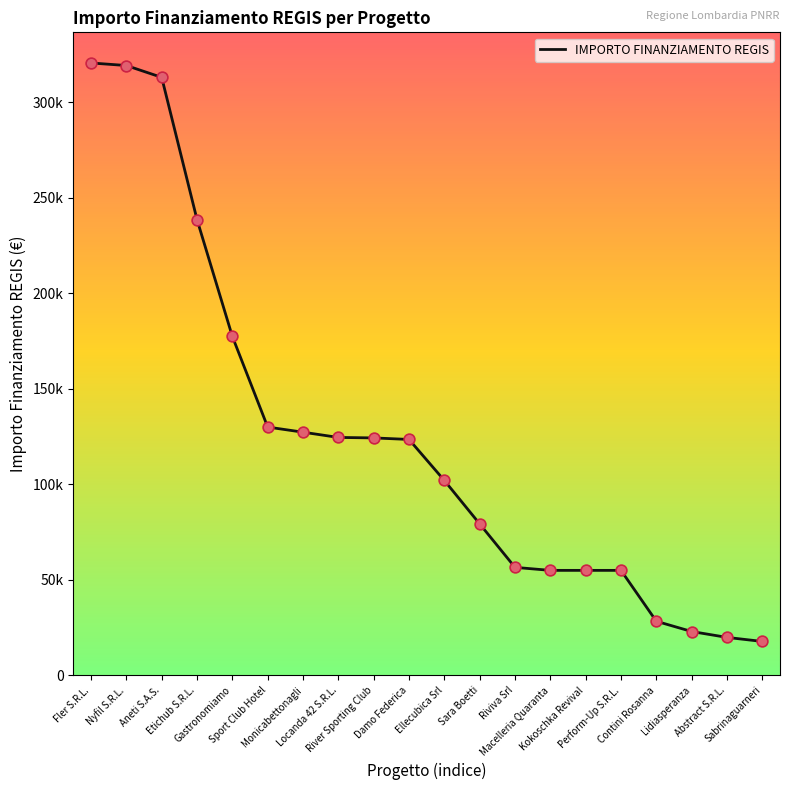

What is the change in value from River Sporting Club to Abstract S.R.L.?

-104400.9